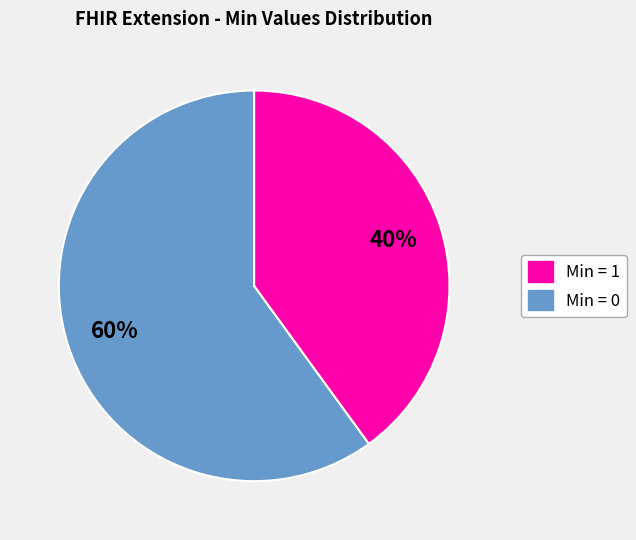

To the nearest percent, what is the average slice percentage?

50%